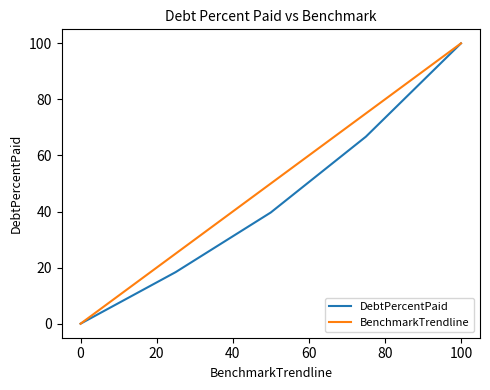

What are all the series names shown in the legend?

DebtPercentPaid, BenchmarkTrendline